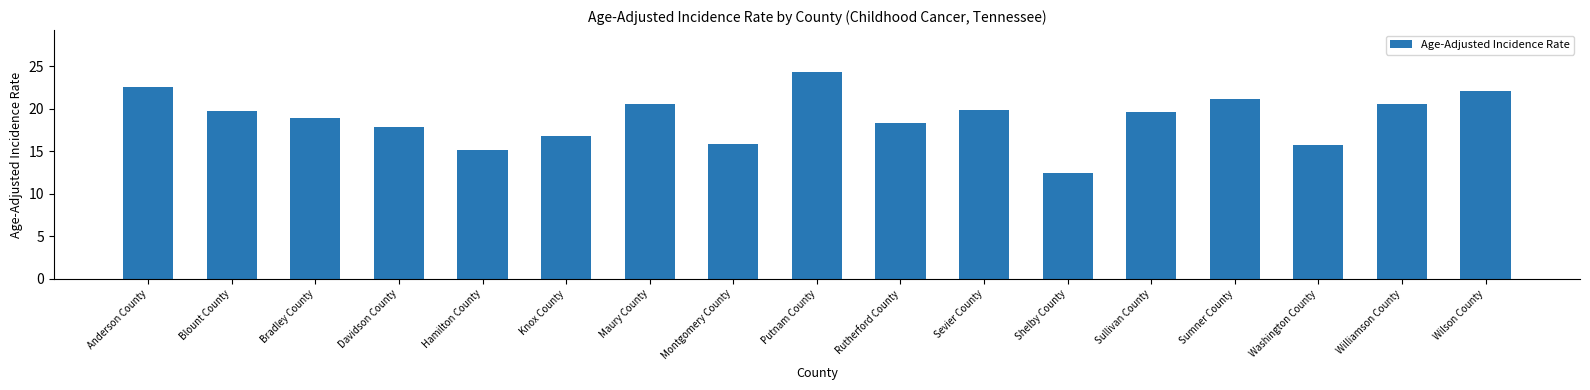

Approximately how many times larger is the value at Williamson County compared to Davidson County?

1.2